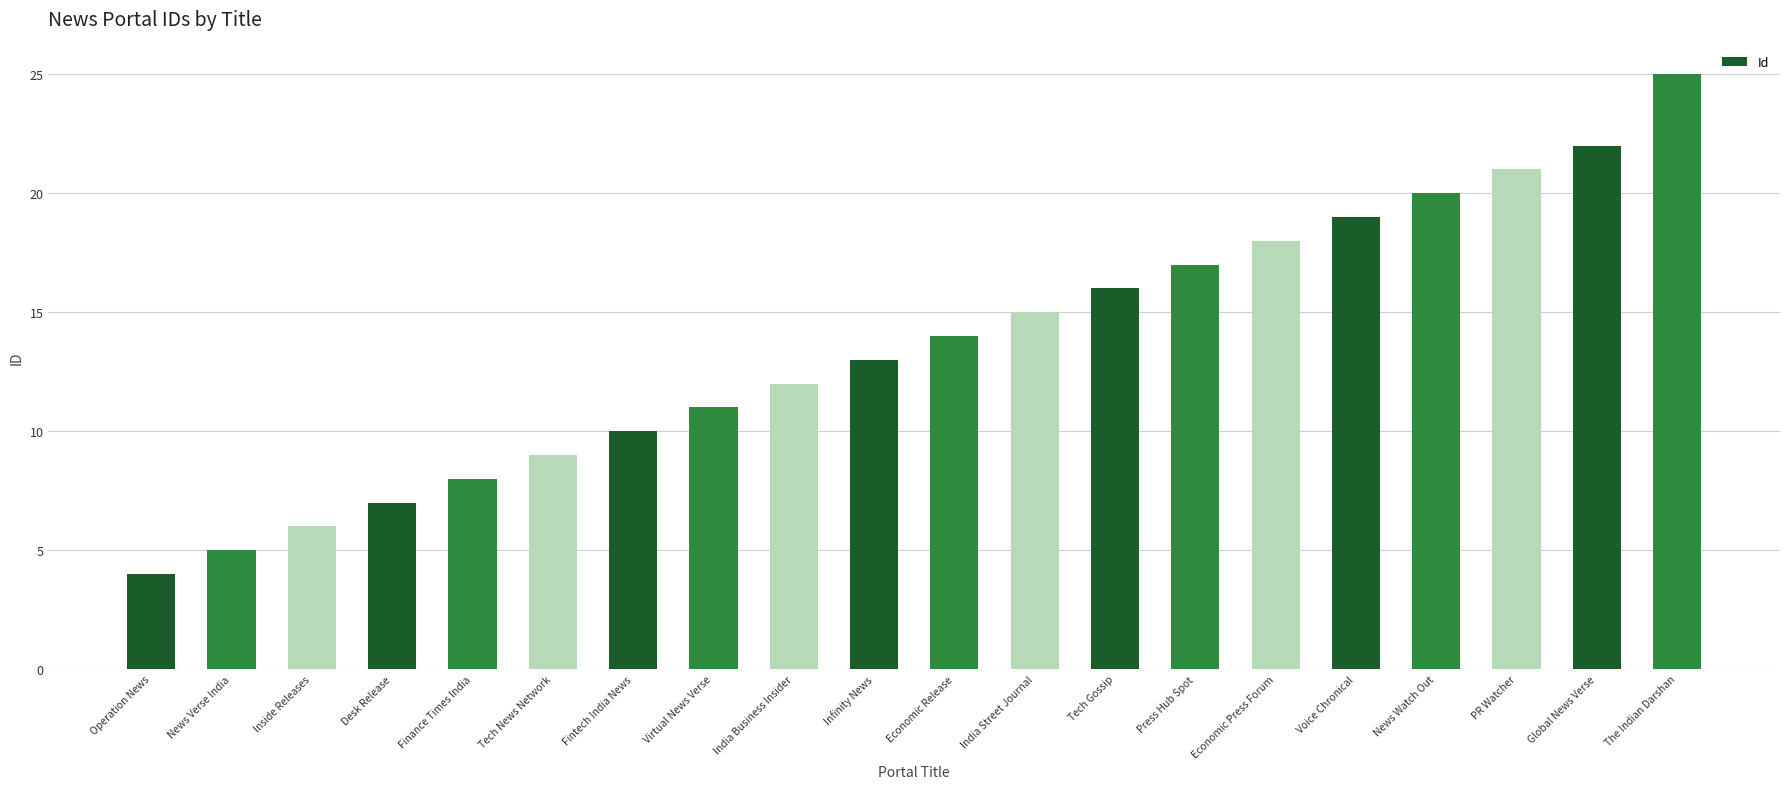

What is the average value?

14